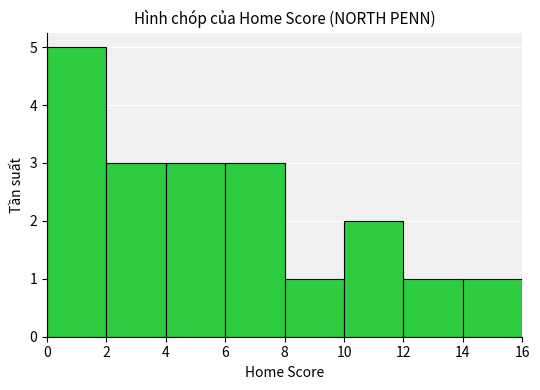

How many distinct data groups are displayed?

1